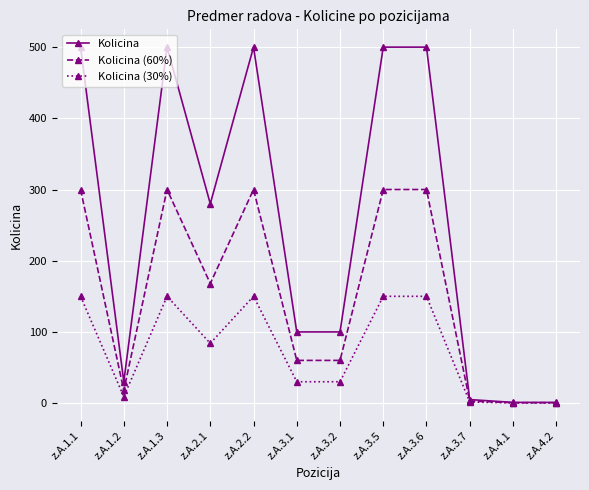

Where does the Kolicina series first go above 280?

z.A.1.1